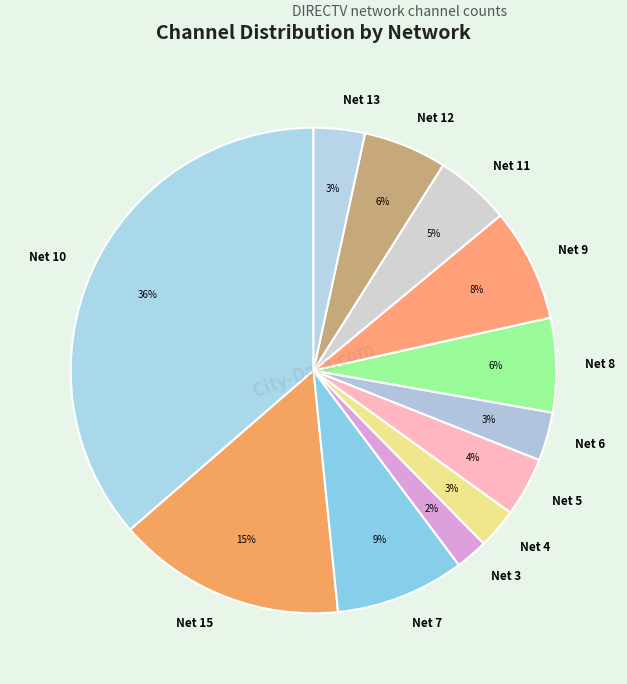

To the nearest percent, what is the difference between the Net 5 and Net 4 slice percentages?

1%